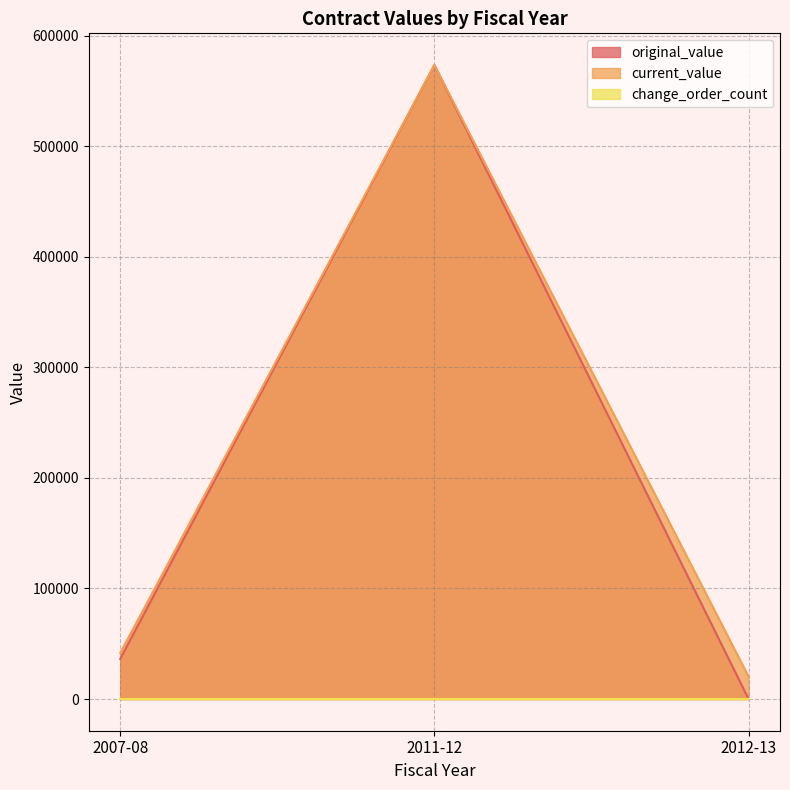

Rank the series by their maximum value, from lowest to highest.

change_order_count, original_value, current_value